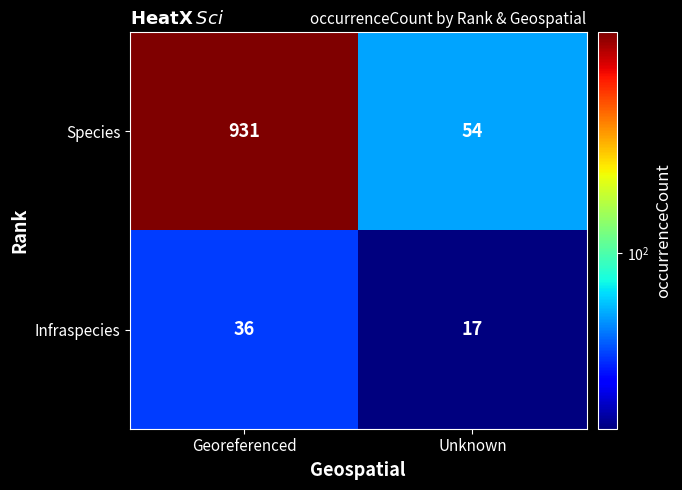

The value of Infraspecies at Georeferenced is 36. True or false?

True